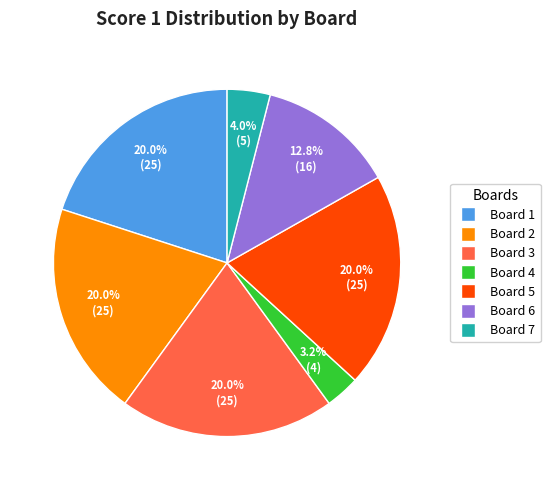

Does any single category account for the majority?

No